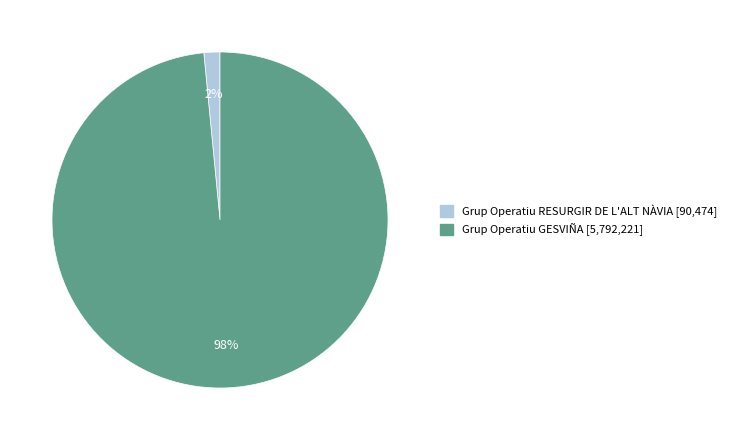

To the nearest percent, what is the average slice percentage?

50%